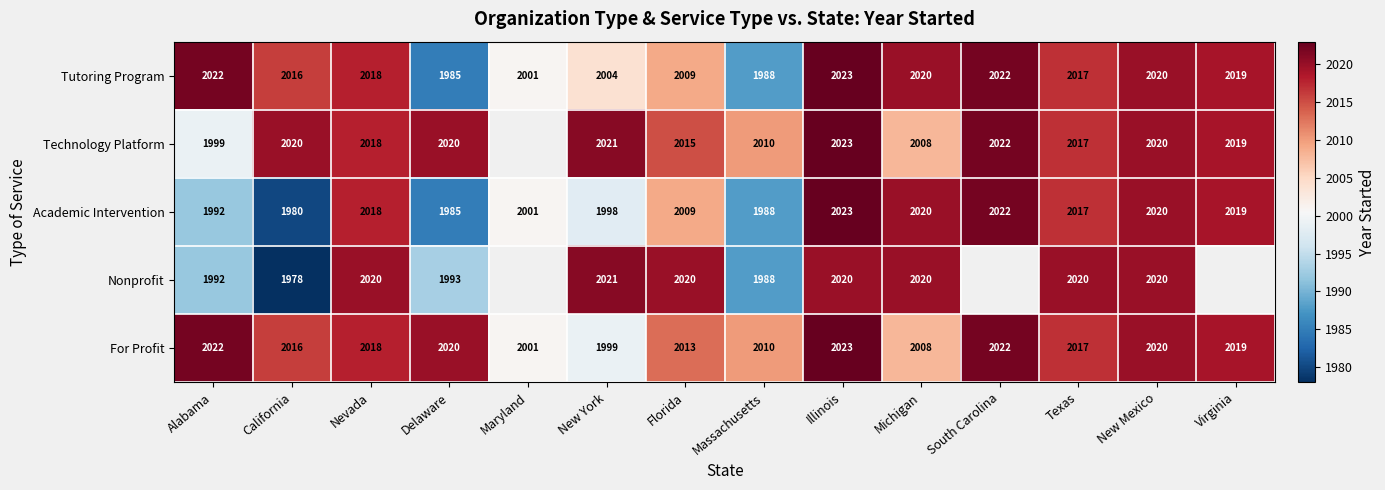

What is the total value across all series at Illinois?

10112